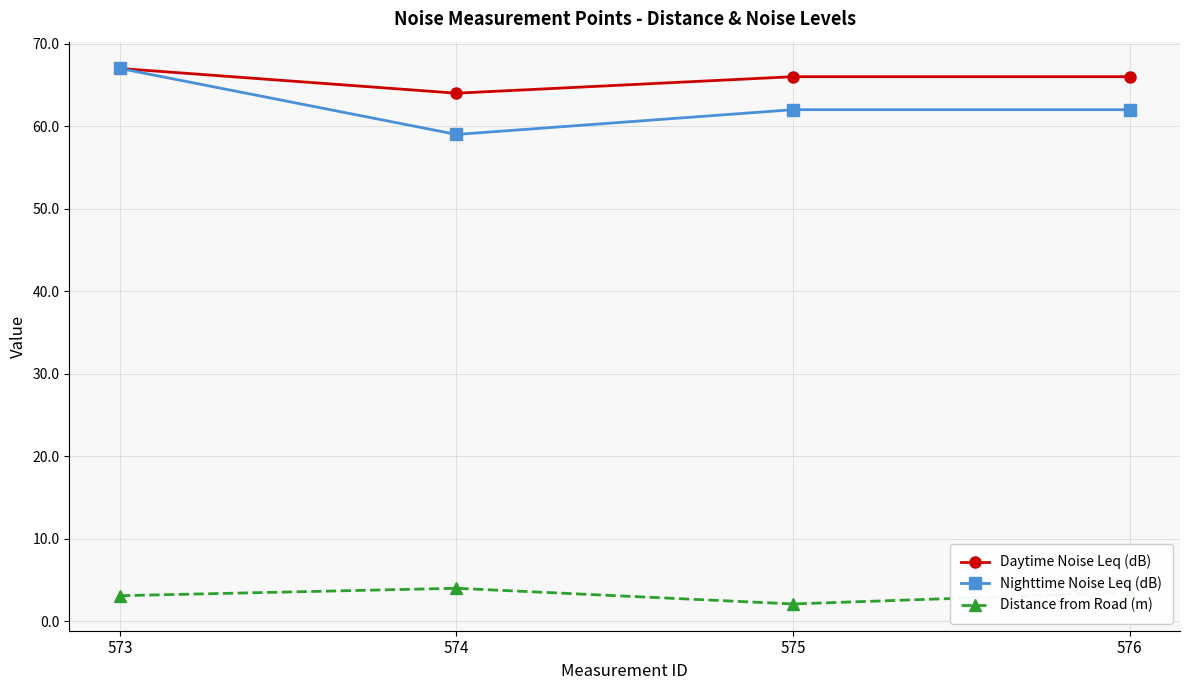

At which label does Daytime Noise Leq (dB) first exceed 66?

573